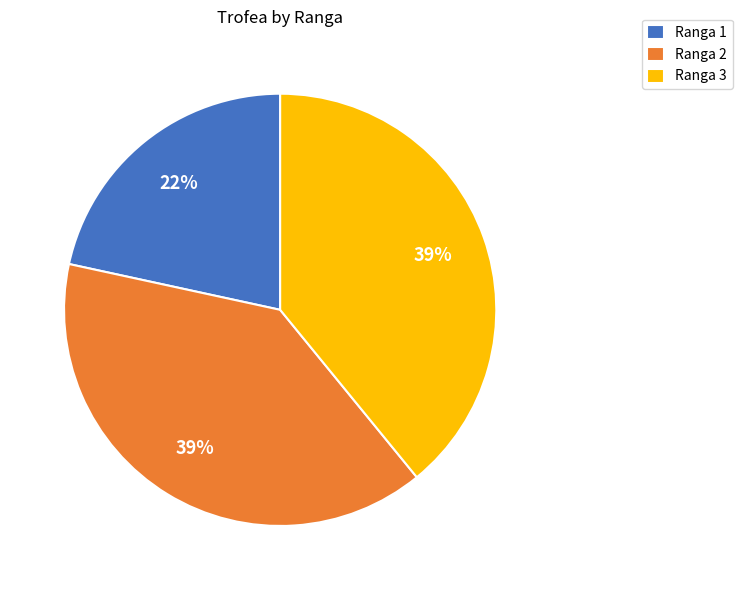

Which category has the smallest portion of the pie?

Ranga 1